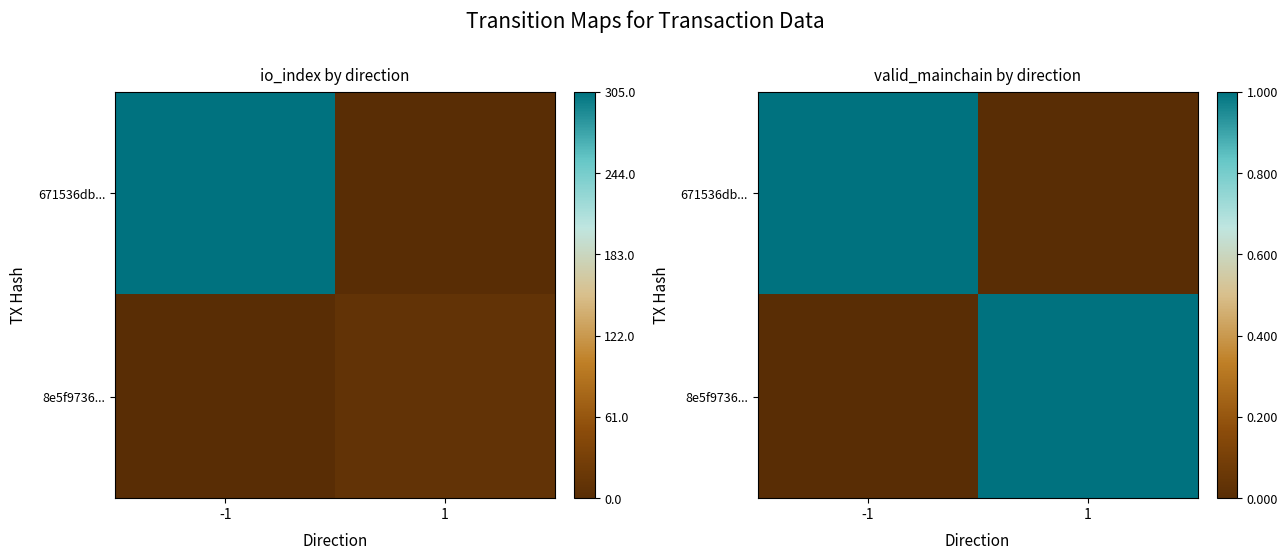

What is the sum of the 671536db... values at -1 and 1?

1